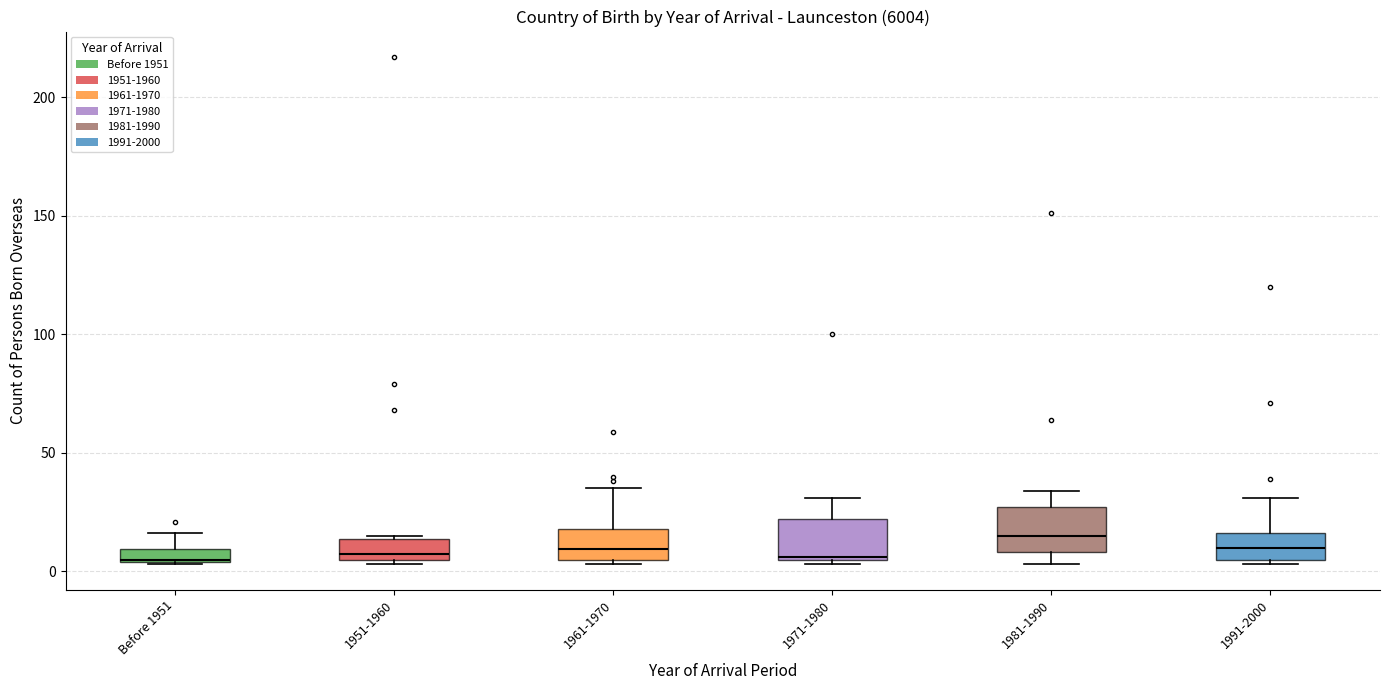

Where does the upper whisker of the box for Before 1951 end on the y-axis? The values are not printed on the chart, so give them approximately, as read against the axis.

15